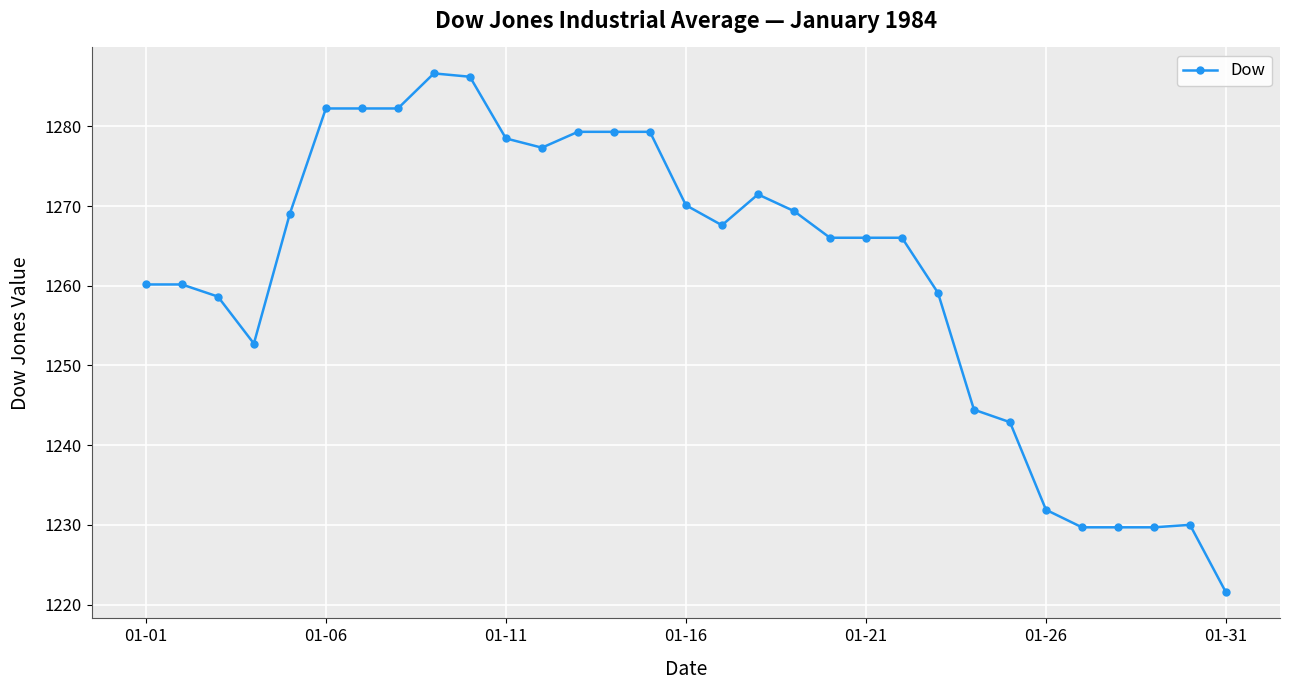

True or false: the data has more than 1 interior local peaks.

True